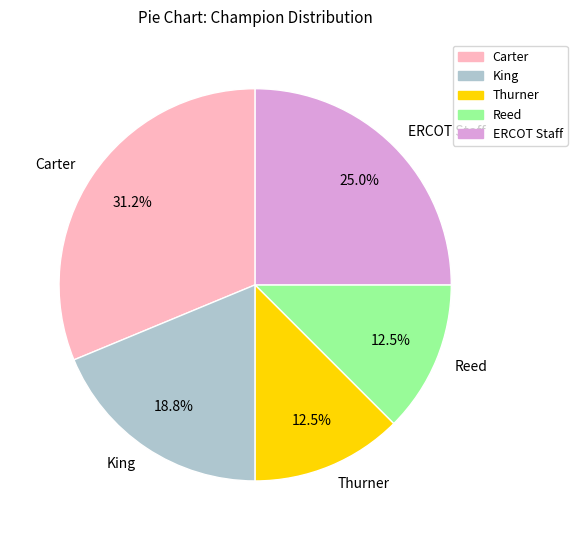

Which has a higher value, Thurner or Carter?

Carter